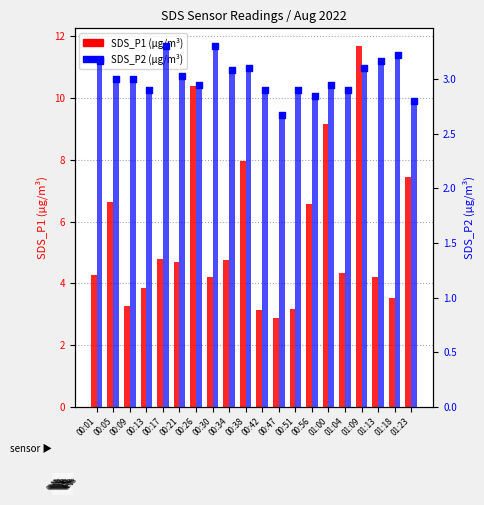

Which series has the largest Y range (max minus min)?

SDS_P1